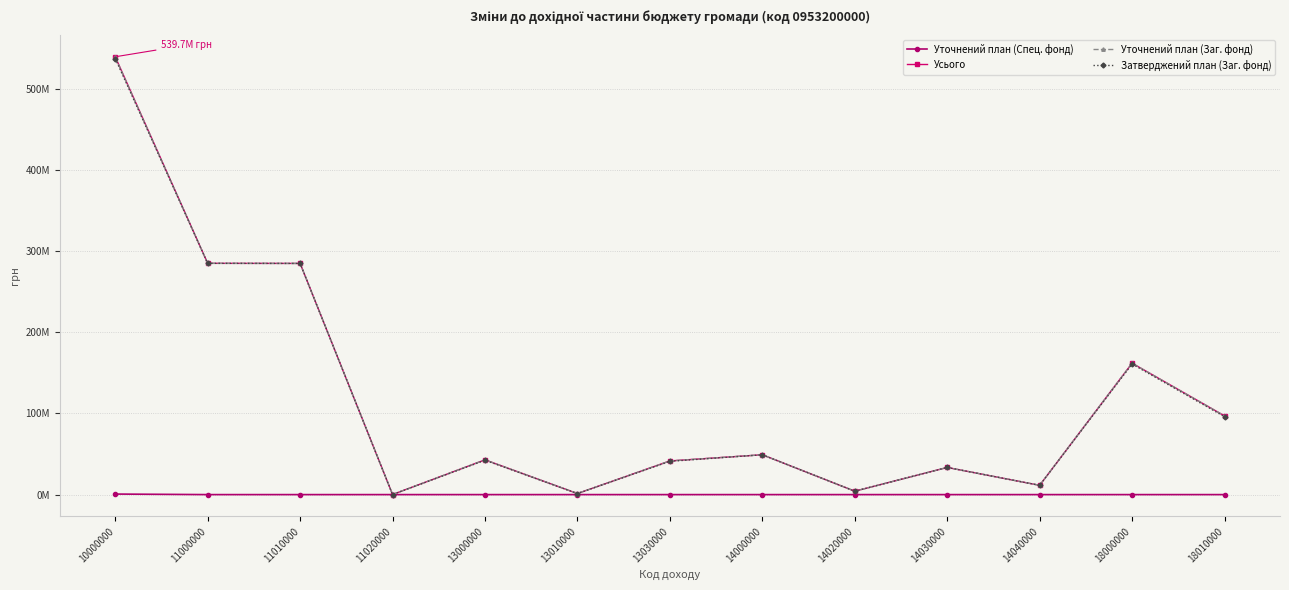

True or false: Уточнений план (Спец. фонд) and Усього cross at least once.

False